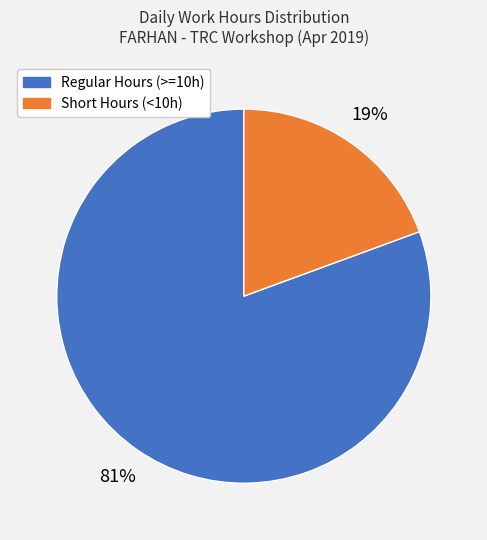

To the nearest percent, what is the average slice percentage?

50%